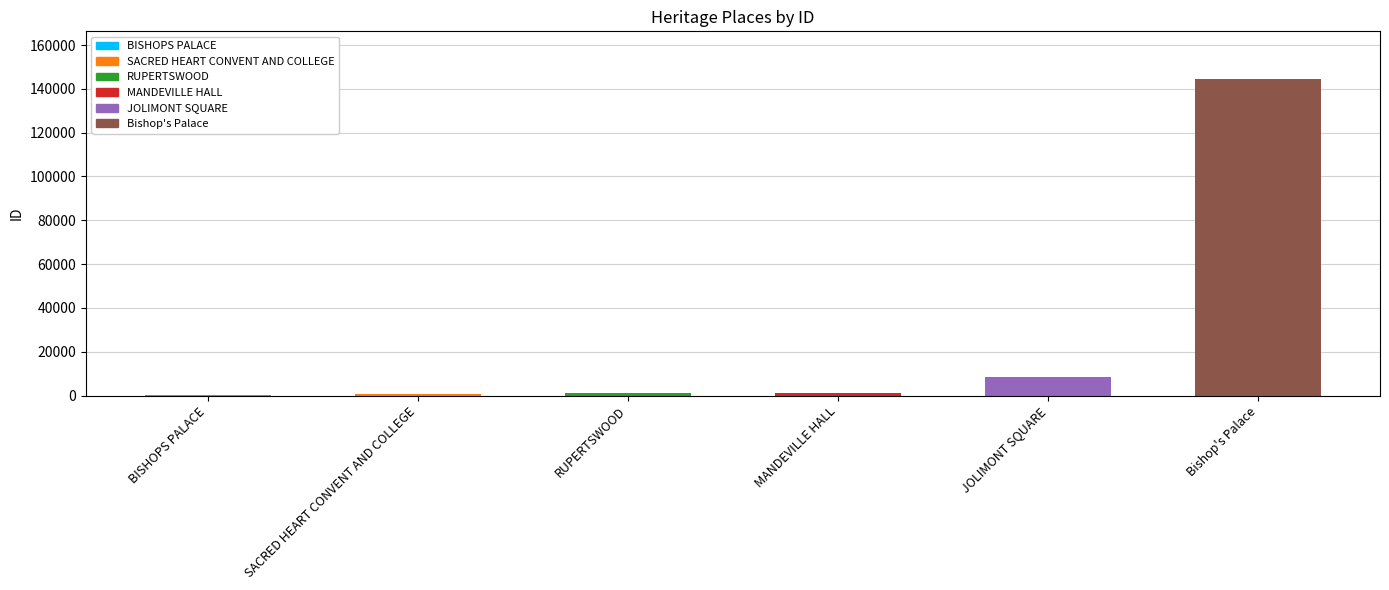

What is the change in value from MANDEVILLE HALL to Bishop's Palace?

+143405